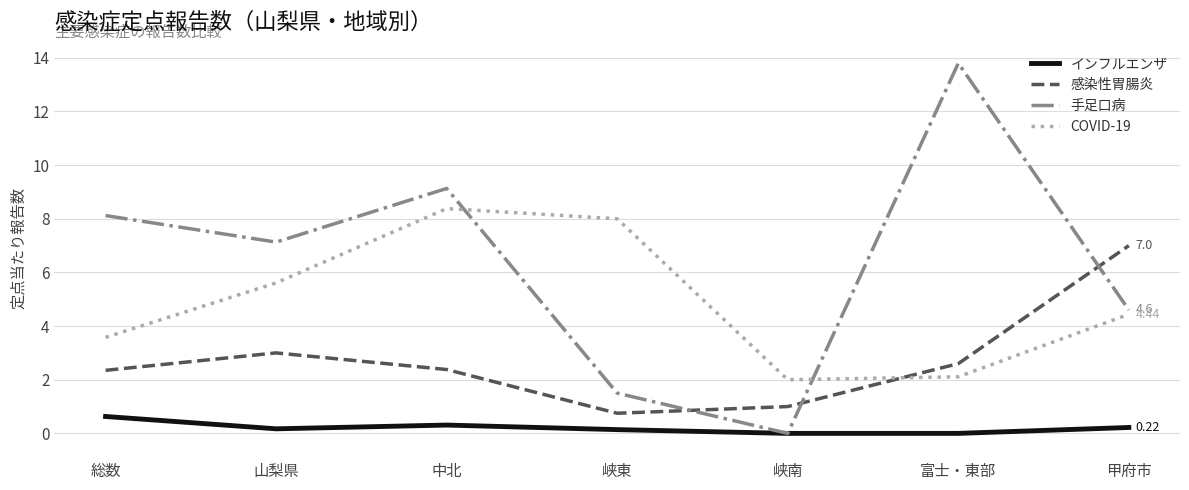

At which label does 感染性胃腸炎 reach its peak?

甲府市